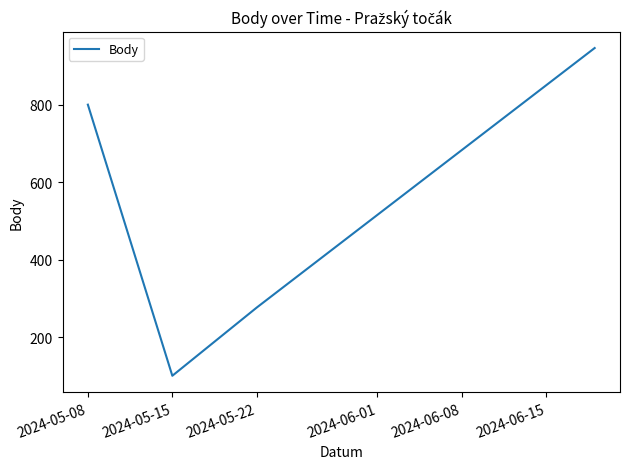

True or false: the data has more than 1 interior local peaks.

False